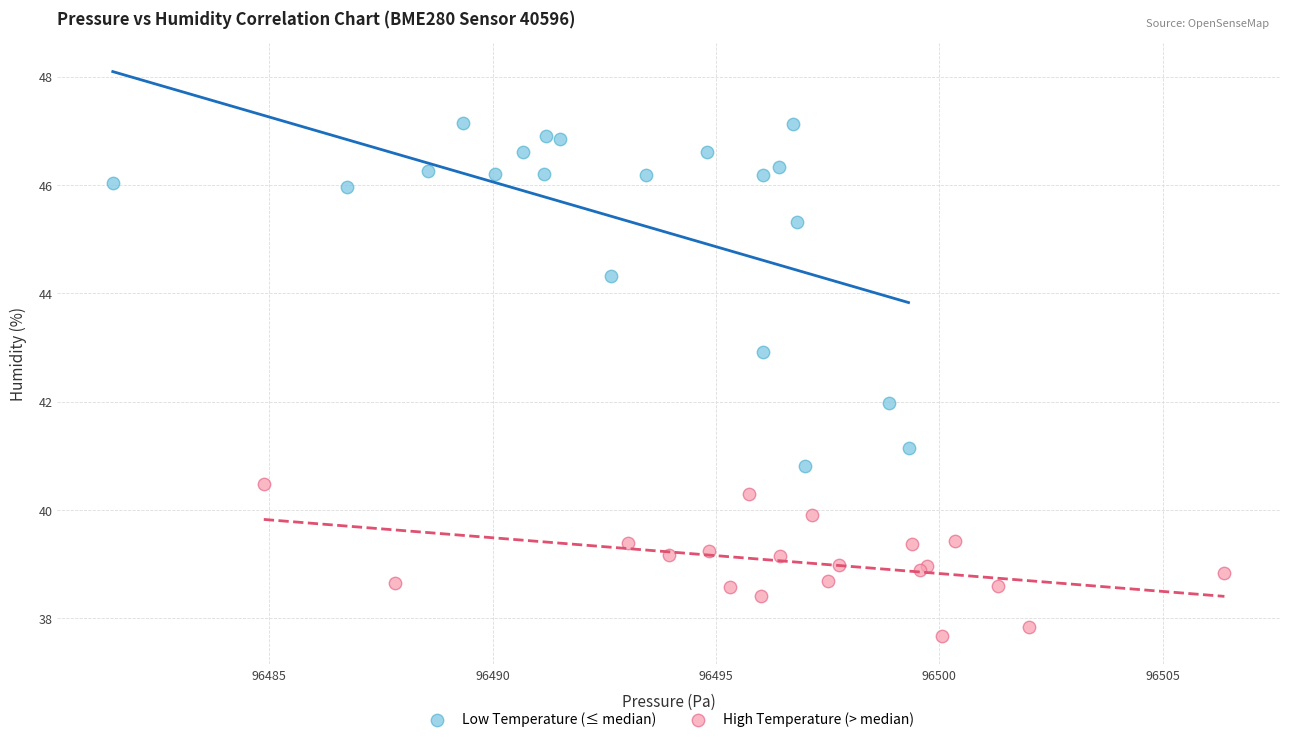

Which series contains the highest Y value?

Low Temperature (≤ median)